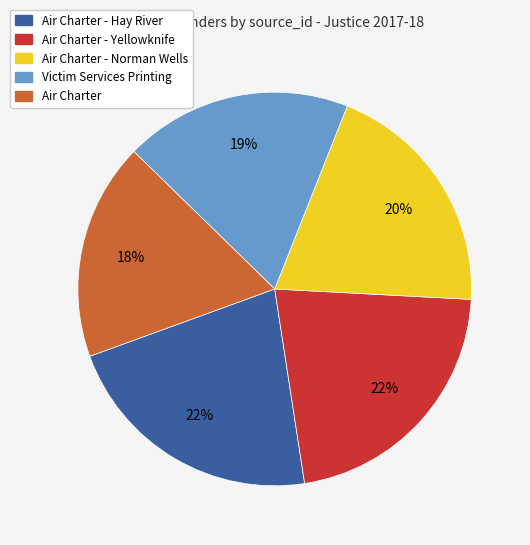

How many segments does this pie chart have?

5